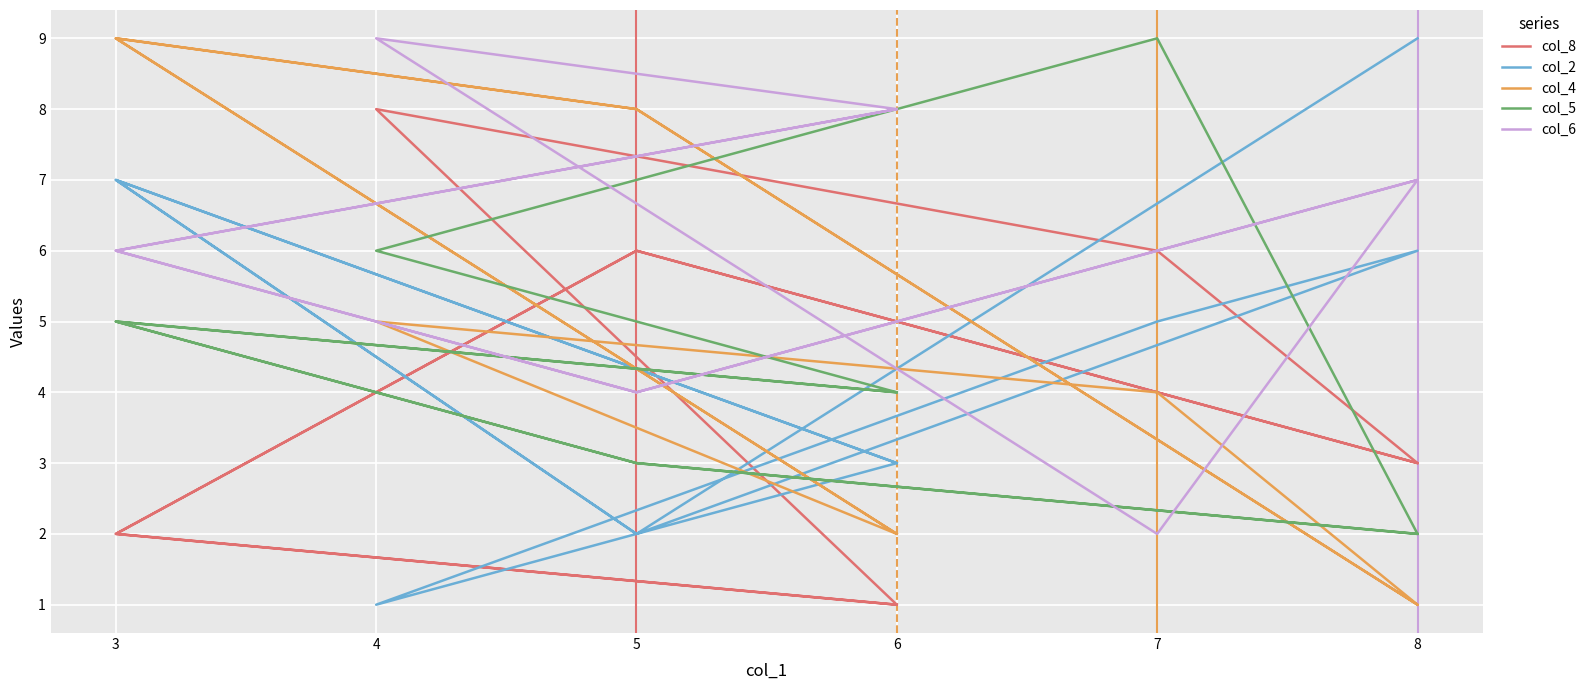

How many lines are shown in the chart?

5